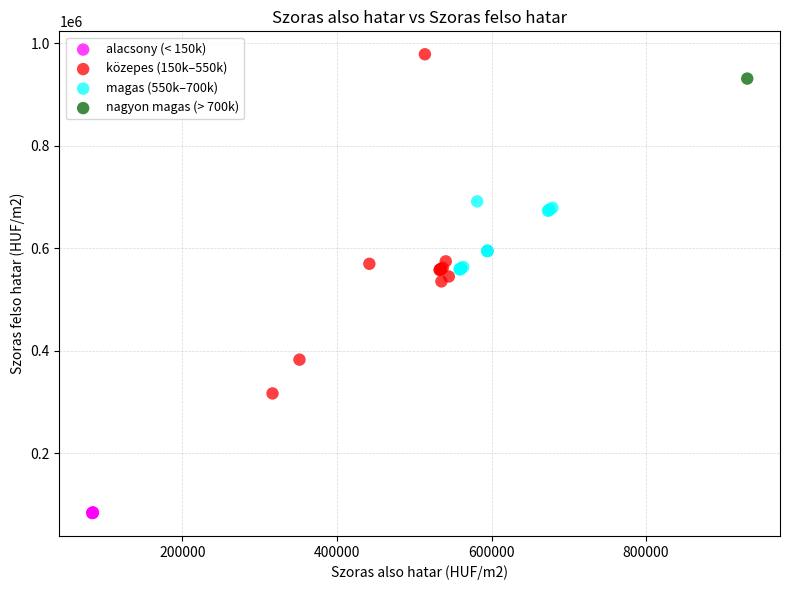

Which series contains the lowest Y value?

alacsony (< 150k)